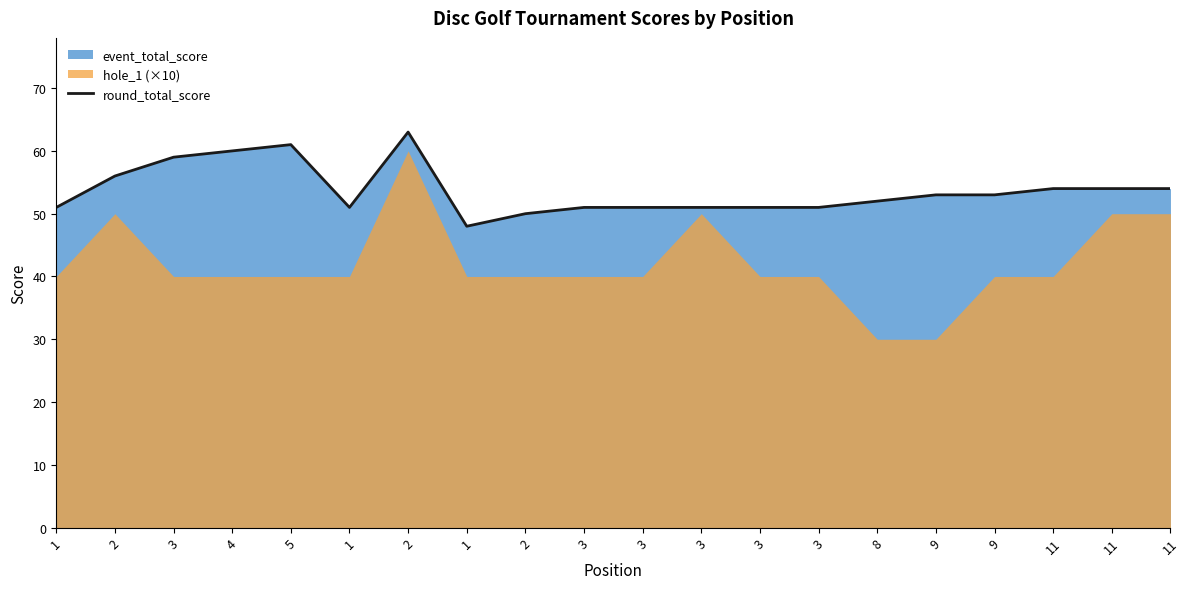

Does the chart display data point markers on the line(s)?

No